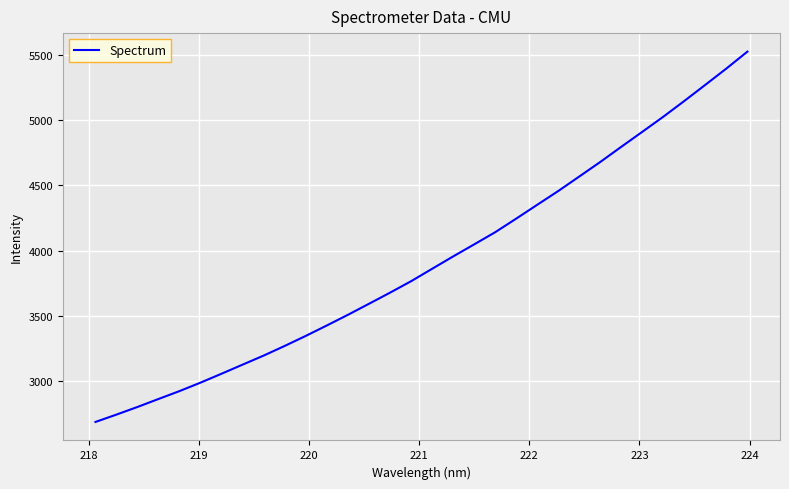

What is the minimum value shown in the chart?

2687.1